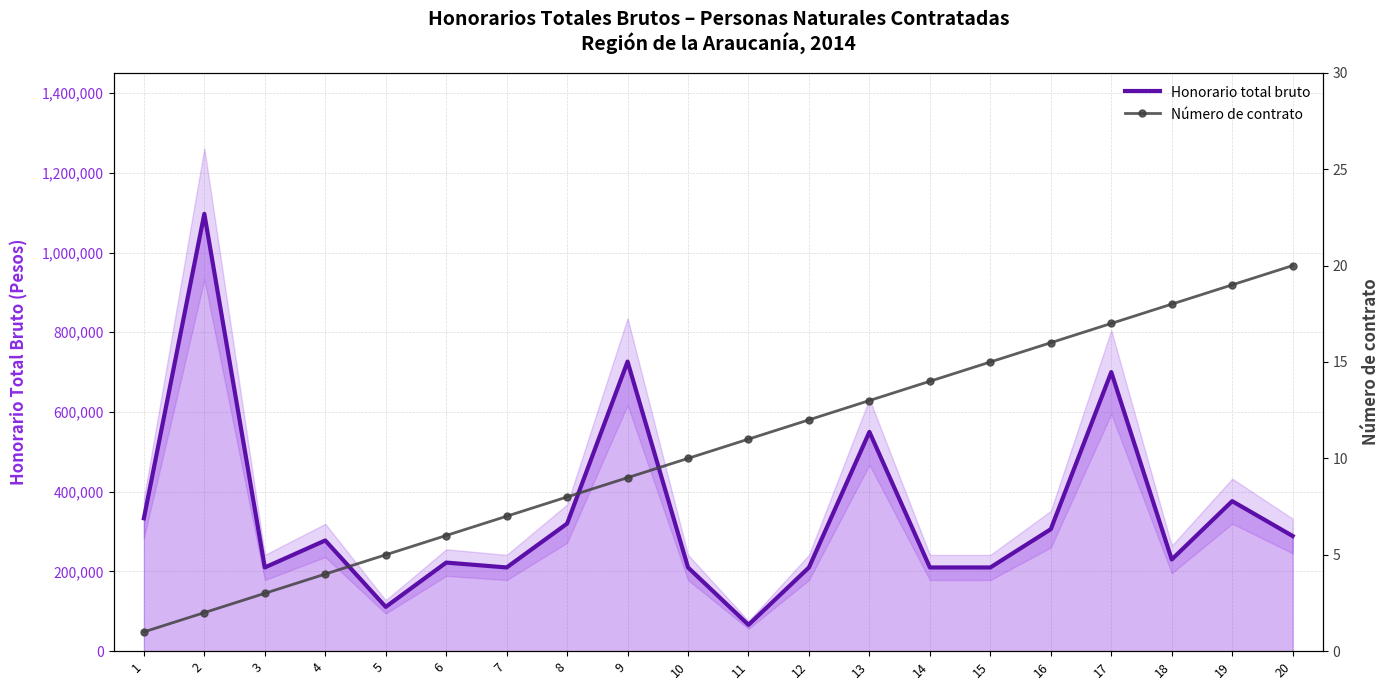

True or false: Honorario total bruto and Número de contrato cross at least once.

False